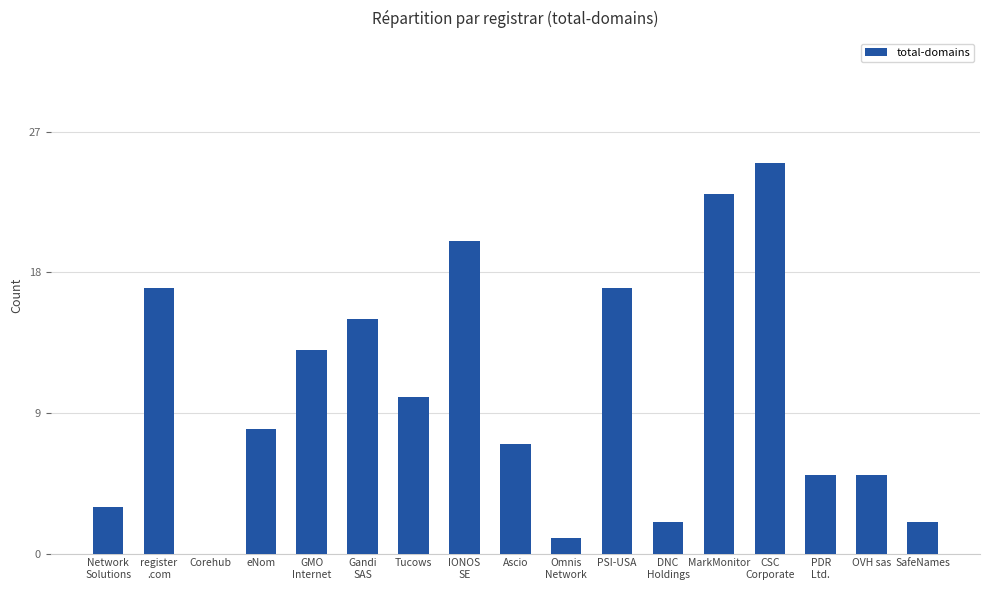

What is the sum of all values?

173